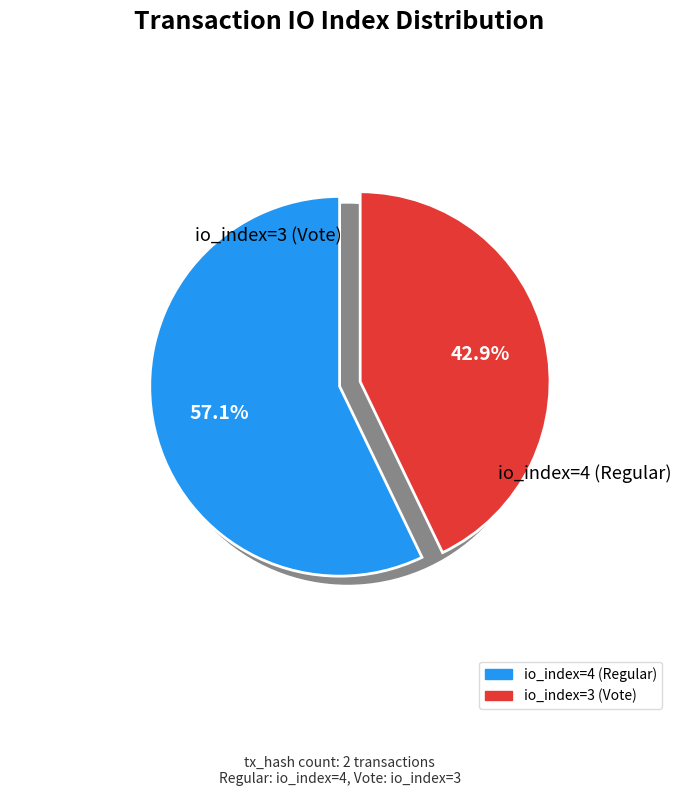

To the nearest percent, what is the average slice percentage?

50%